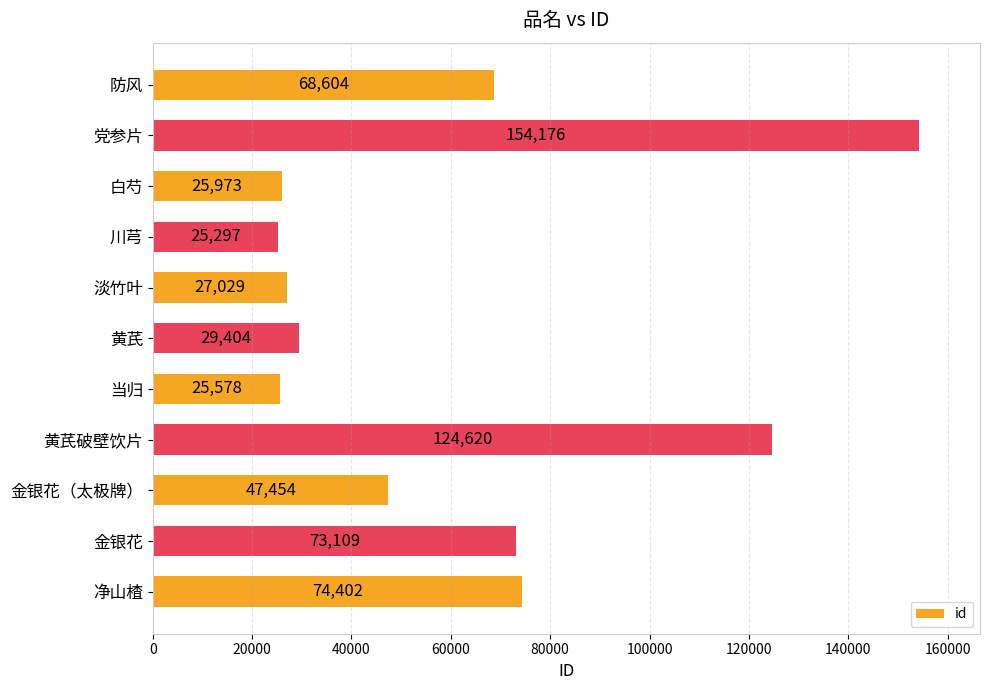

The chart shows a value of 25297 at 川芎. True or false?

True